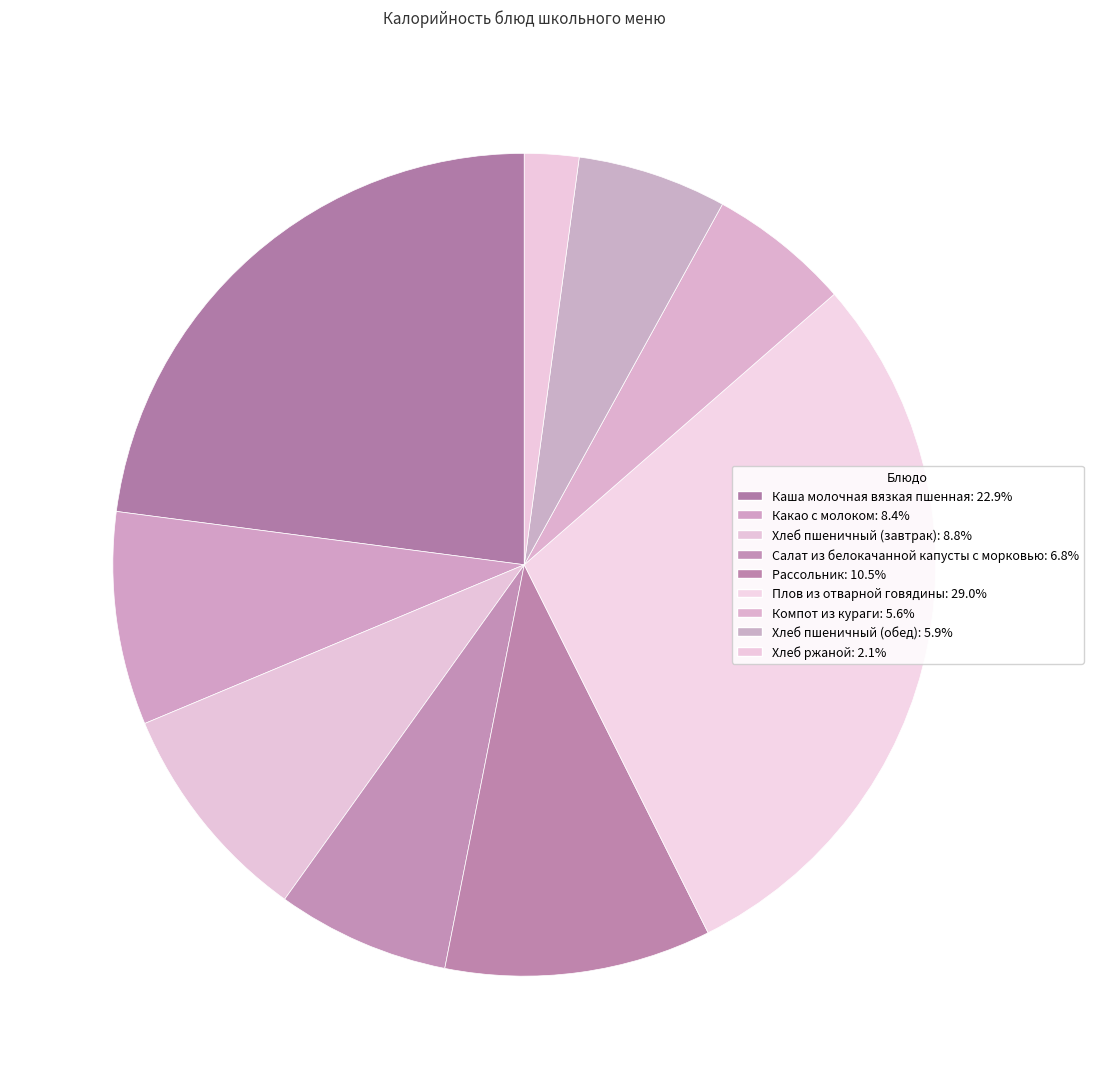

The Хлеб пшеничный (обед) slice represents 1% of the pie. True or false?

False